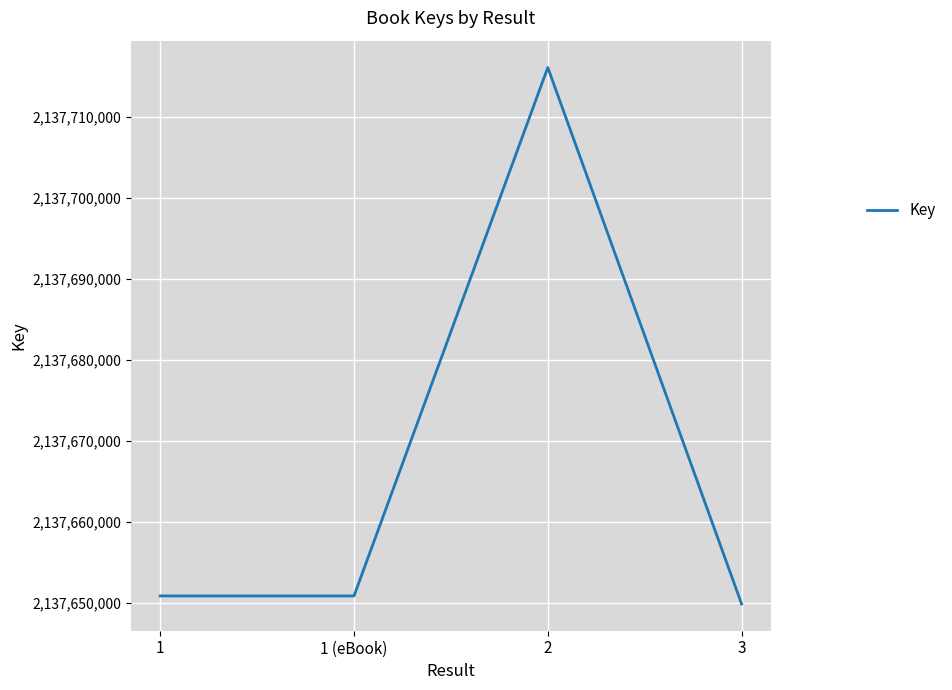

Between 2 and 1 (eBook), which is larger?

2